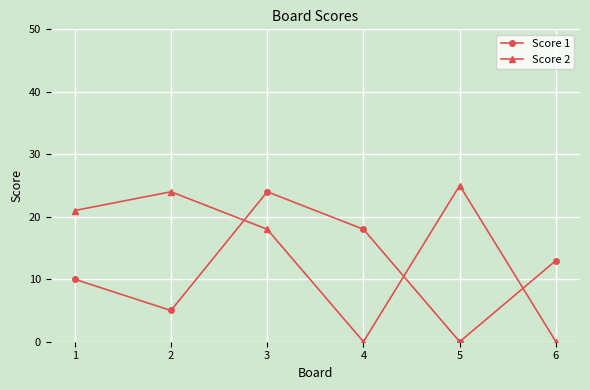

What is the sum of the Score 2 values at 6 and 2?

24